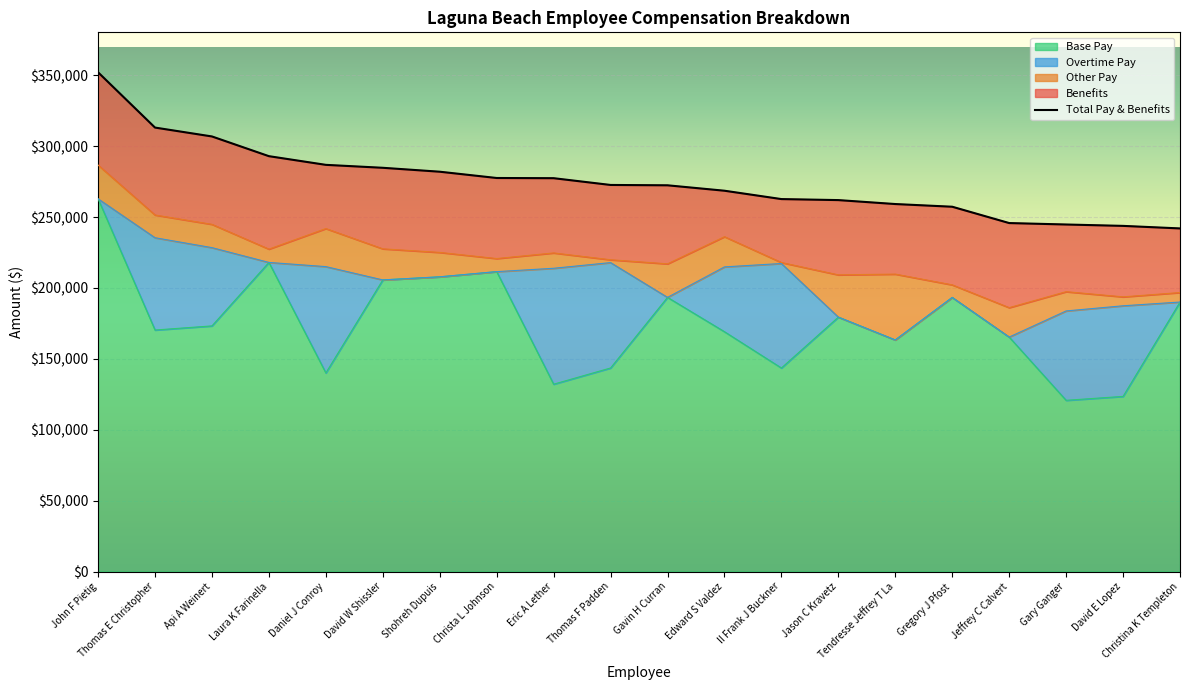

The Total Pay & Benefits series shows 521715.2 at Thomas E Christopher. True or false?

False